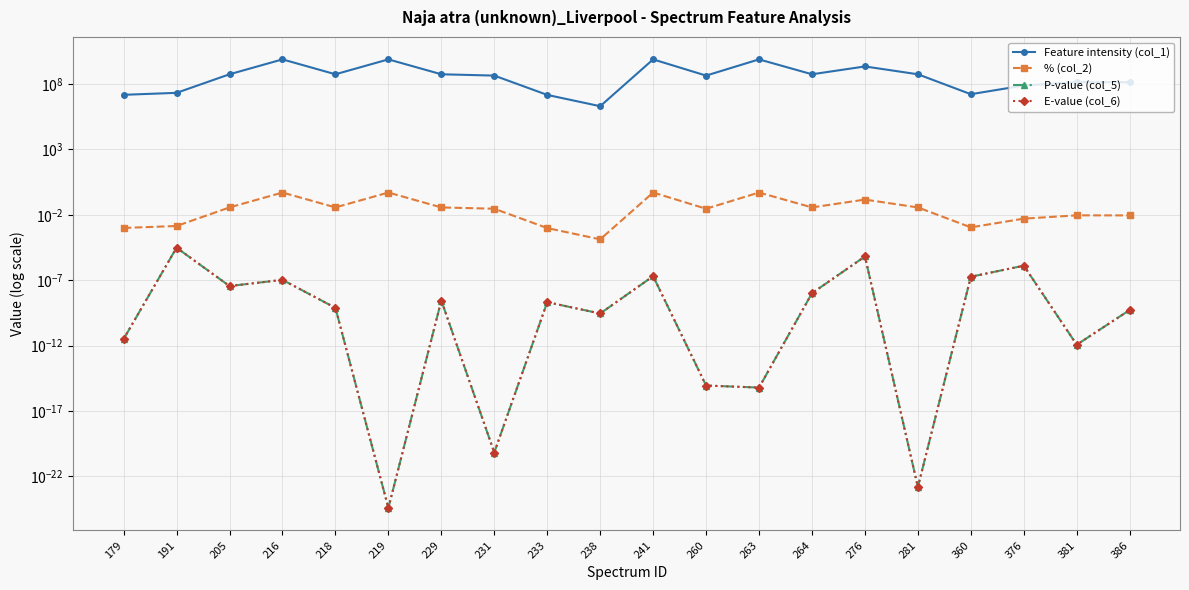

True or false: E-value (col_6) and P-value (col_5) cross at least once.

False